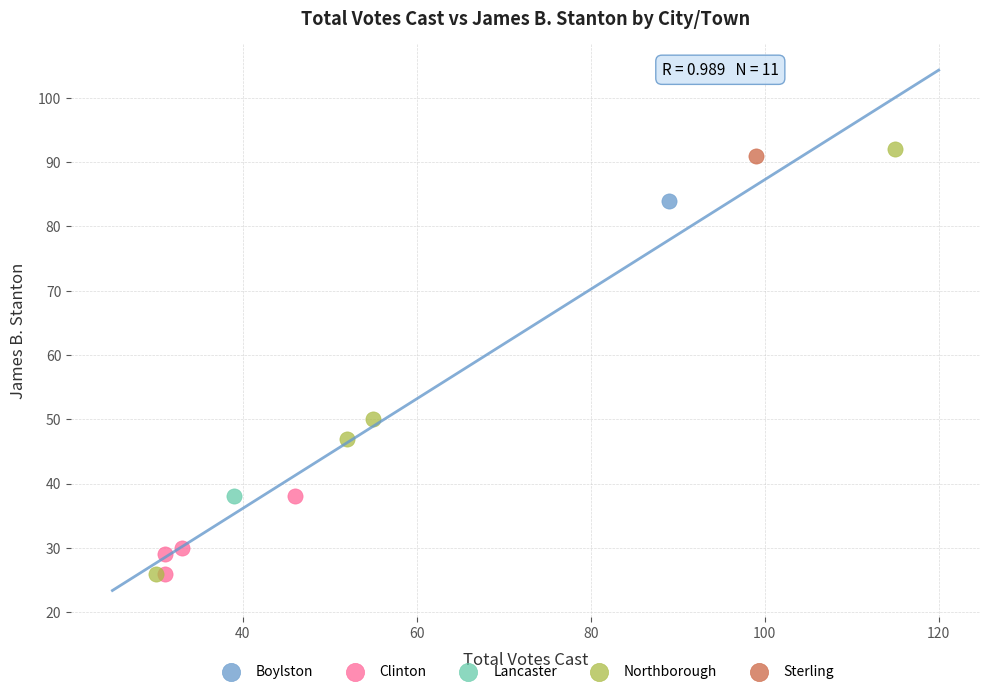

What are all the series names shown in the legend?

Boylston, Clinton, Lancaster, Northborough, Sterling